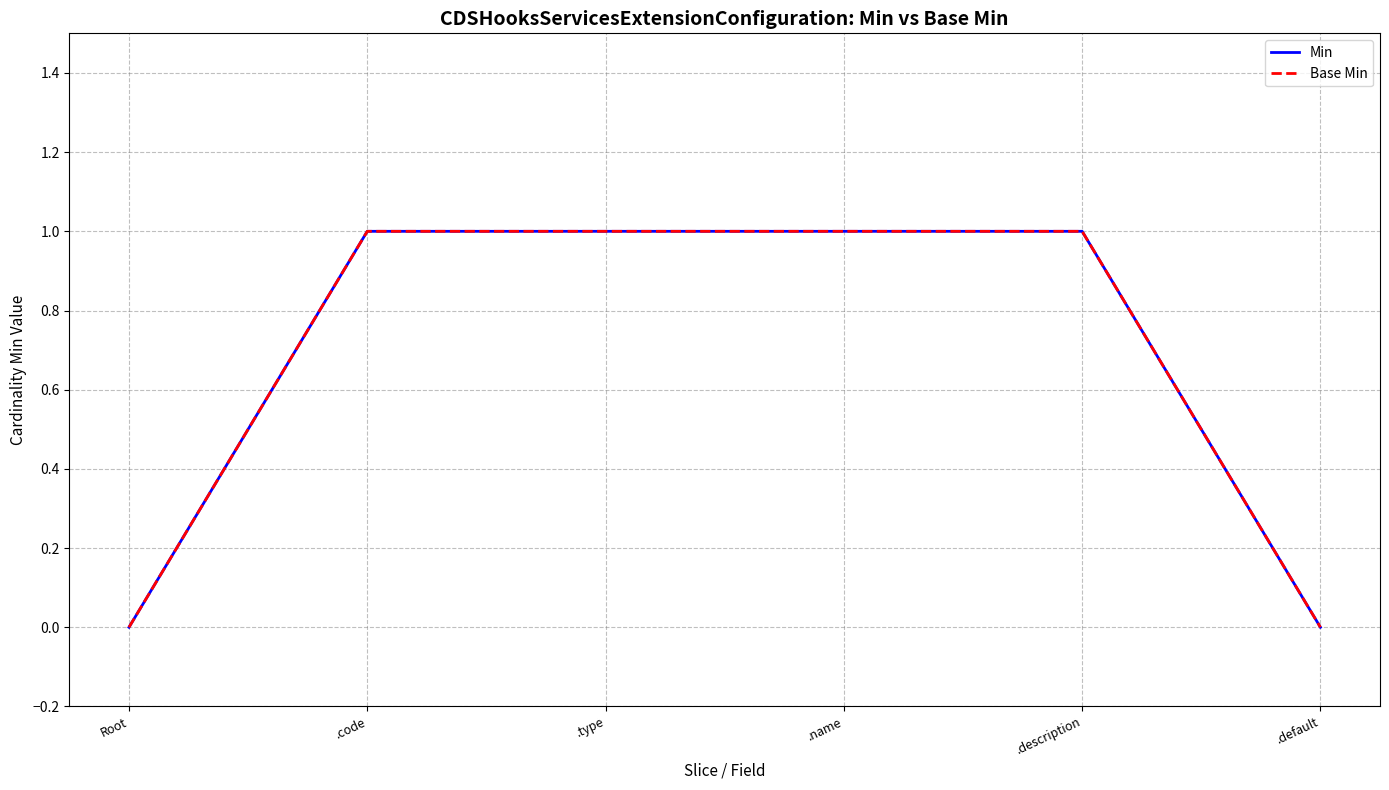

Does the chart display data point markers on the line(s)?

No